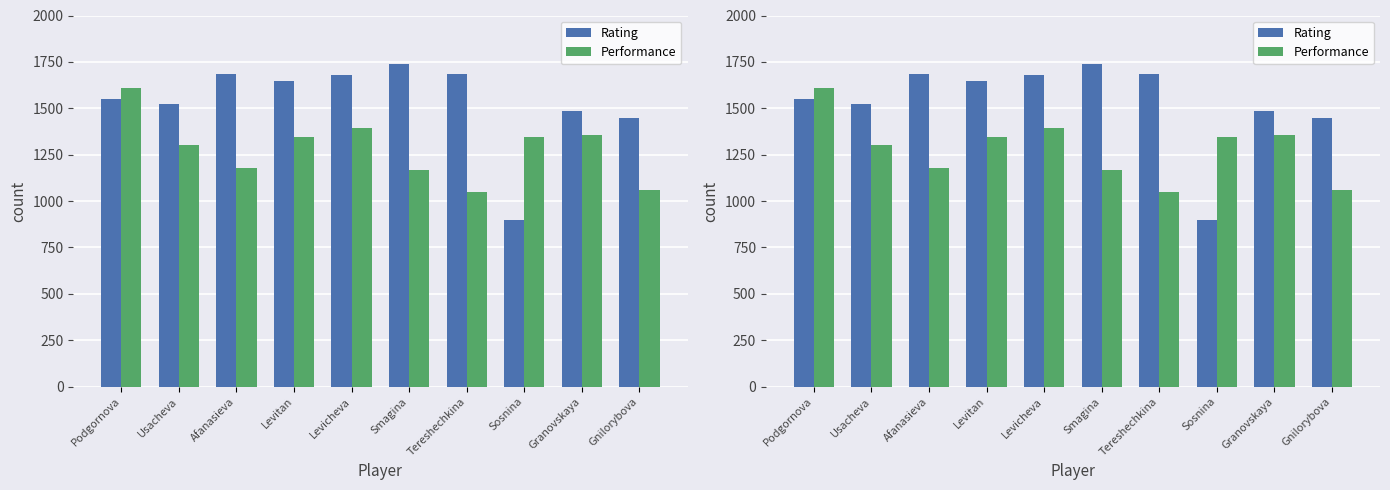

What is the label of the 10th bar from the left?

Gnilorybova